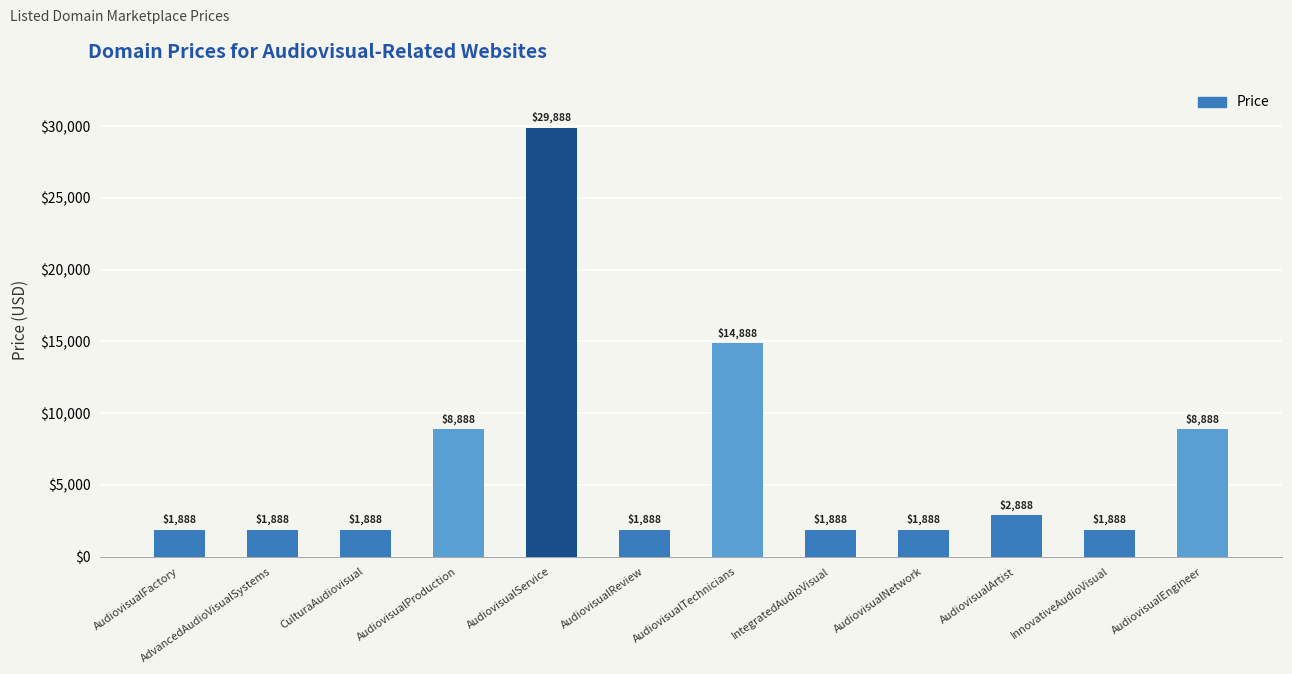

At which label is the value closest to 15888?

AudiovisualTechnicians